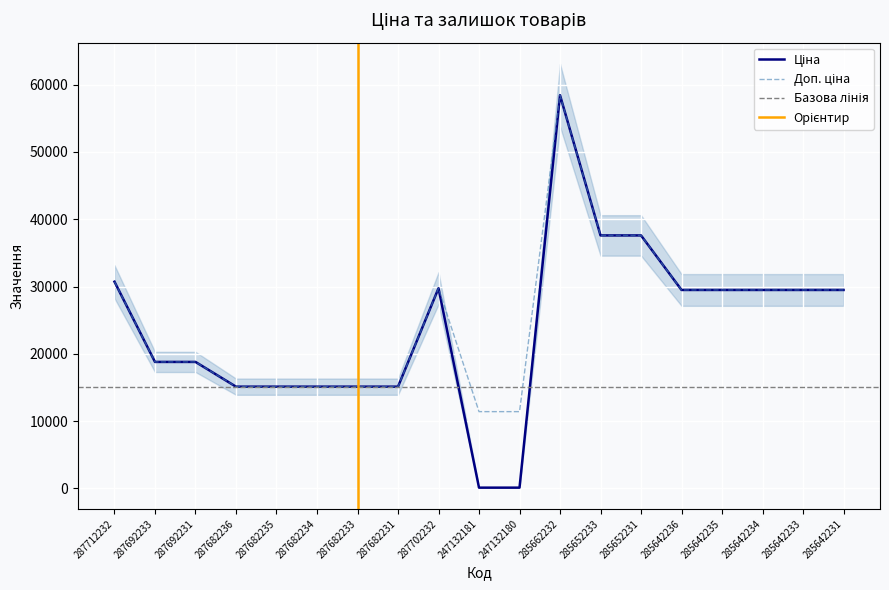

What is the sum of the Доп. ціна values at 285642236 and 287712232?

60208.6